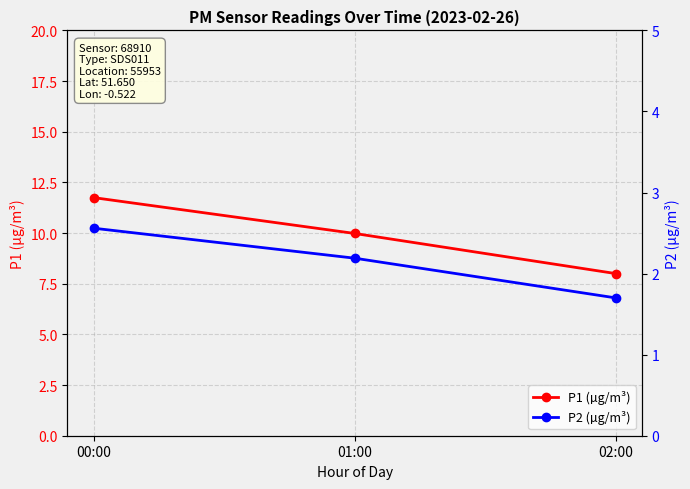

Which category has the highest value in the P2 (µg/m³) series?

00:00